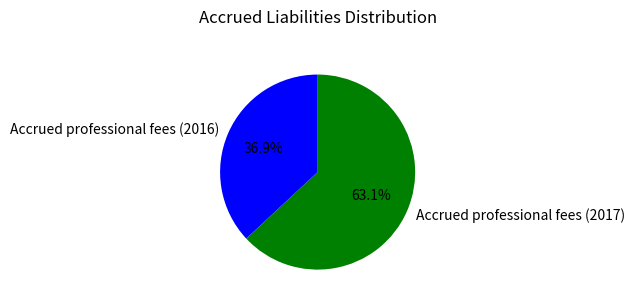

What percentage is NOT represented by Accrued professional fees (2017)?

36.9%